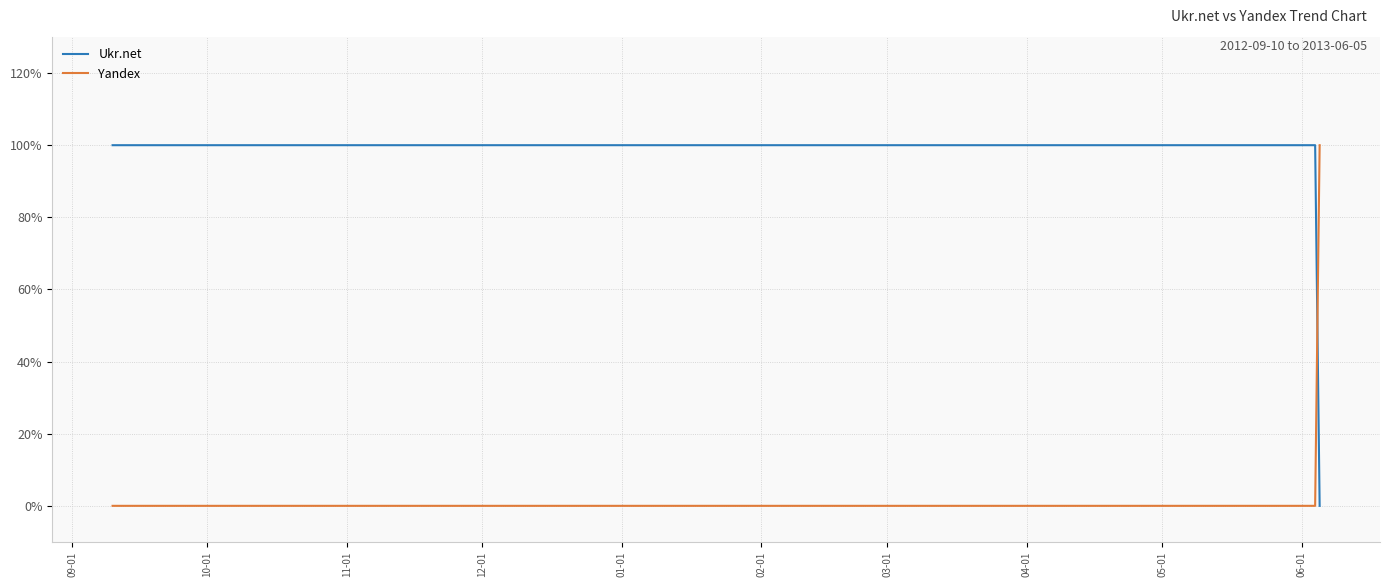

Does the chart have visible grid lines?

Yes